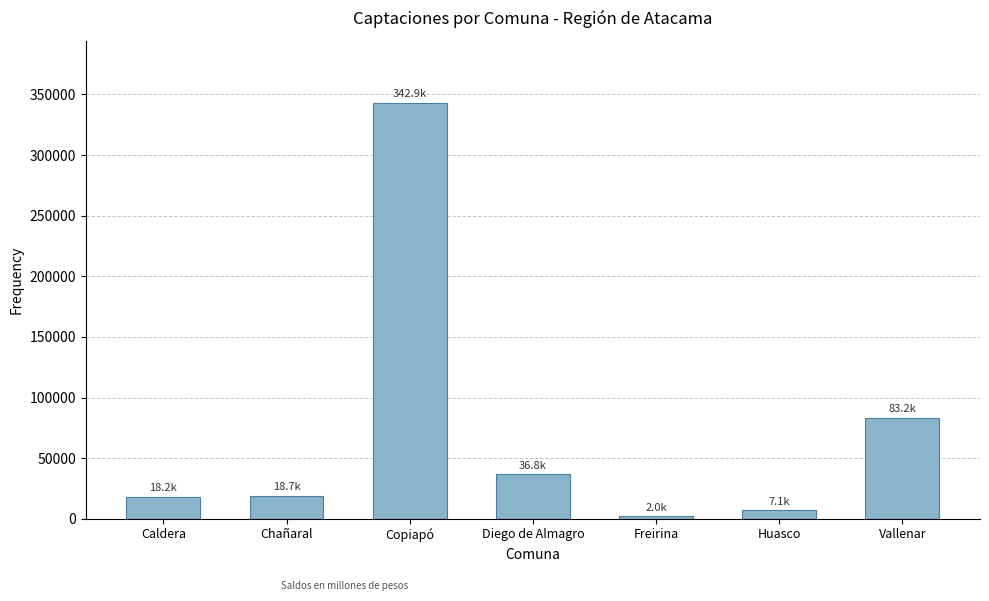

True or false: the data shows 342888.2 at Copiapó.

True